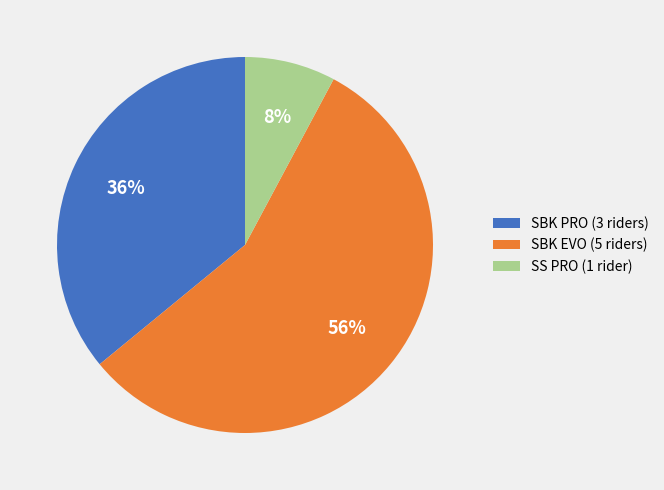

Which slice is the largest?

SBK EVO (5 riders)